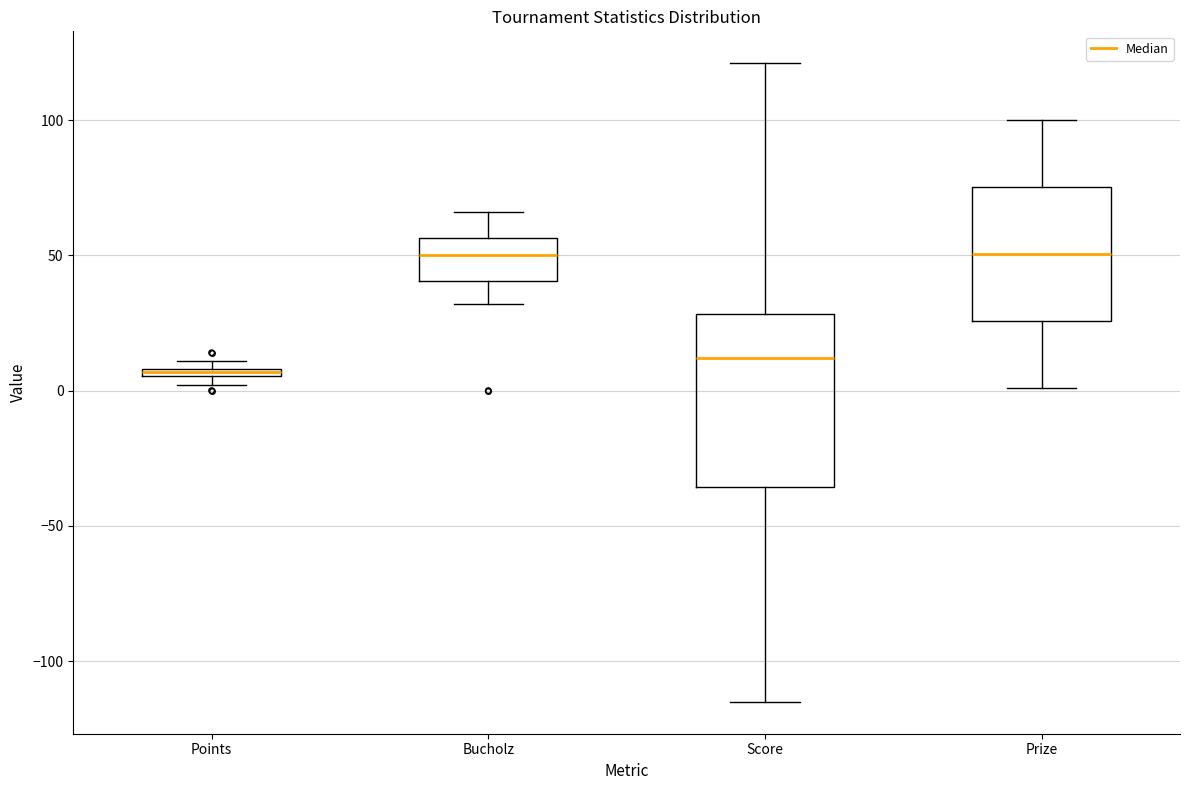

Where does the lower whisker of the box for Score end on the y-axis? The values are not printed on the chart, so give them approximately, as read against the axis.

-115